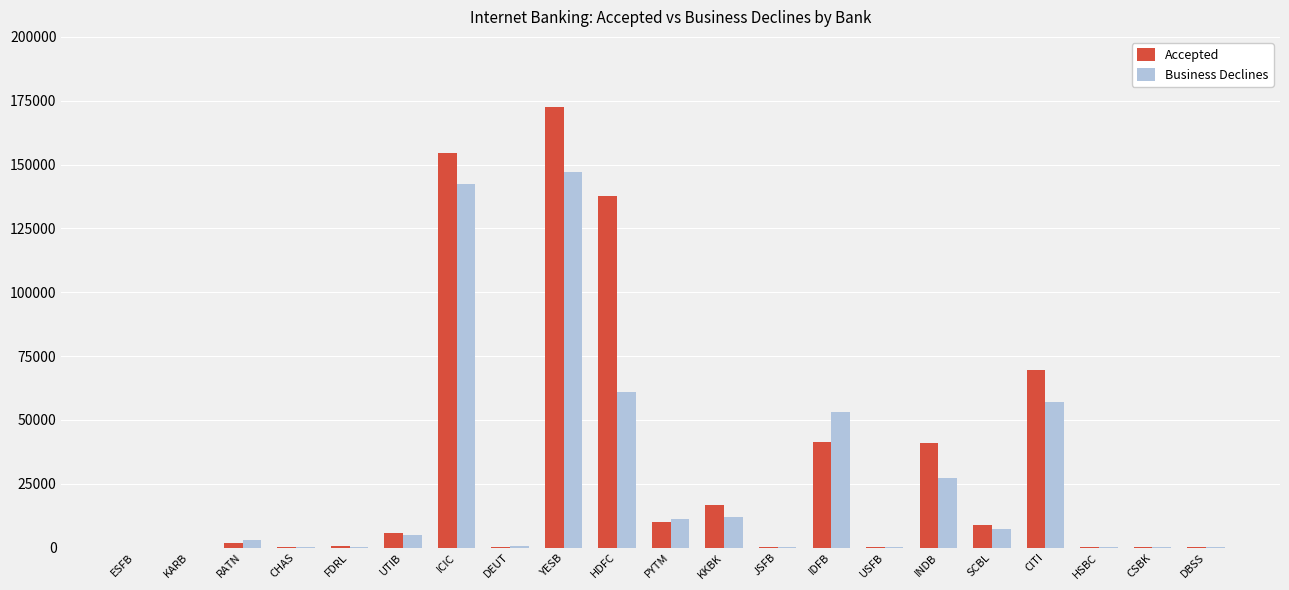

At which label is Business Declines closest to 73446?

HDFC